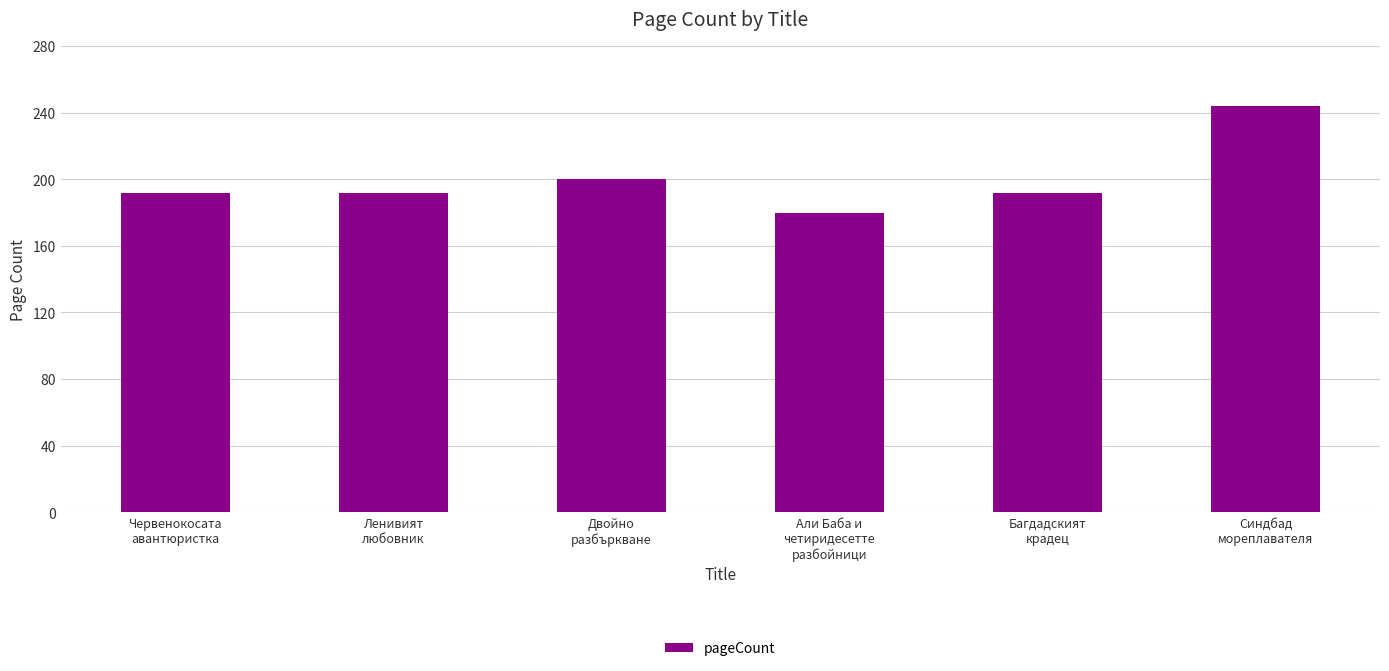

Is it true that the value at Ленивият
любовник is 289?

False